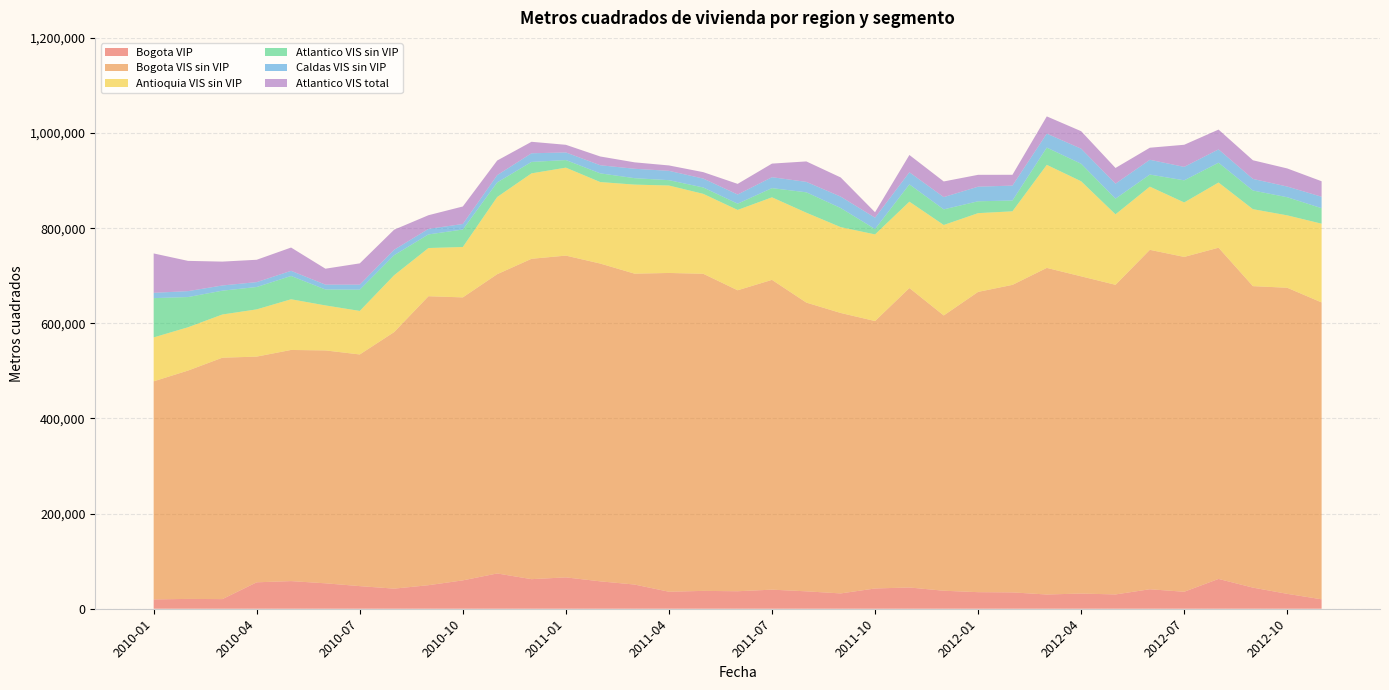

Reading right to left, list all the values displayed in this chart.

Bogota VIP: 19847	31302	44395	62671	35692	40971	30046	31946	29925	34358	34829	37839	44687	42593	32192	36597	40111	36781	37523	35733	50846	57575	65935	62178	74160	59640	49490	42251	47541	53464	58106	55581	20234	20657	19611
Bogota VIS sin VIP: 624018	643435	633743	696257	703866	713492	650900	666809	686551	646444	631215	578666	629487	562196	589532	606943	651208	632658	666597	670108	653525	668060	676400	673452	629084	594851	607459	539241	486974	489536	485888	474428	507475	479994	458446
Antioquia VIS sin VIP: 165588	152225	161826	137055	114521	132877	148155	199865	216645	154651	165542	190224	181555	182098	180484	188972	173545	168926	168010	183834	187204	171320	184886	179614	162256	105955	101315	119602	91529	94619	106559	99313	90836	91068	92325
Atlantico VIS sin VIP: 32546	38056	39182	41595	46471	25339	32926	36759	36227	22687	24924	32781	36327	11316	40141	42879	19305	13105	13386	11224	13521	18266	15942	24020	30602	36697	28603	42038	44638	33498	48931	46978	50045	63474	82548
Caldas VIS sin VIP: 24094	22480	24432	28071	28296	31090	31592	31719	29401	31392	30709	25808	25478	23847	24024	21934	23001	19292	18750	19642	19774	17106	16023	18198	15378	11652	11663	11495	10574	10193	10854	10312	10975	12471	11183
Atlantico VIS total: 32546	38056	39182	41595	46471	25339	32926	36759	36227	22687	24924	32891	36327	11426	40251	42989	28559	22359	13496	11334	13521	18376	16052	24130	30712	36807	28713	42148	44748	33498	48931	46978	50155	63584	82768